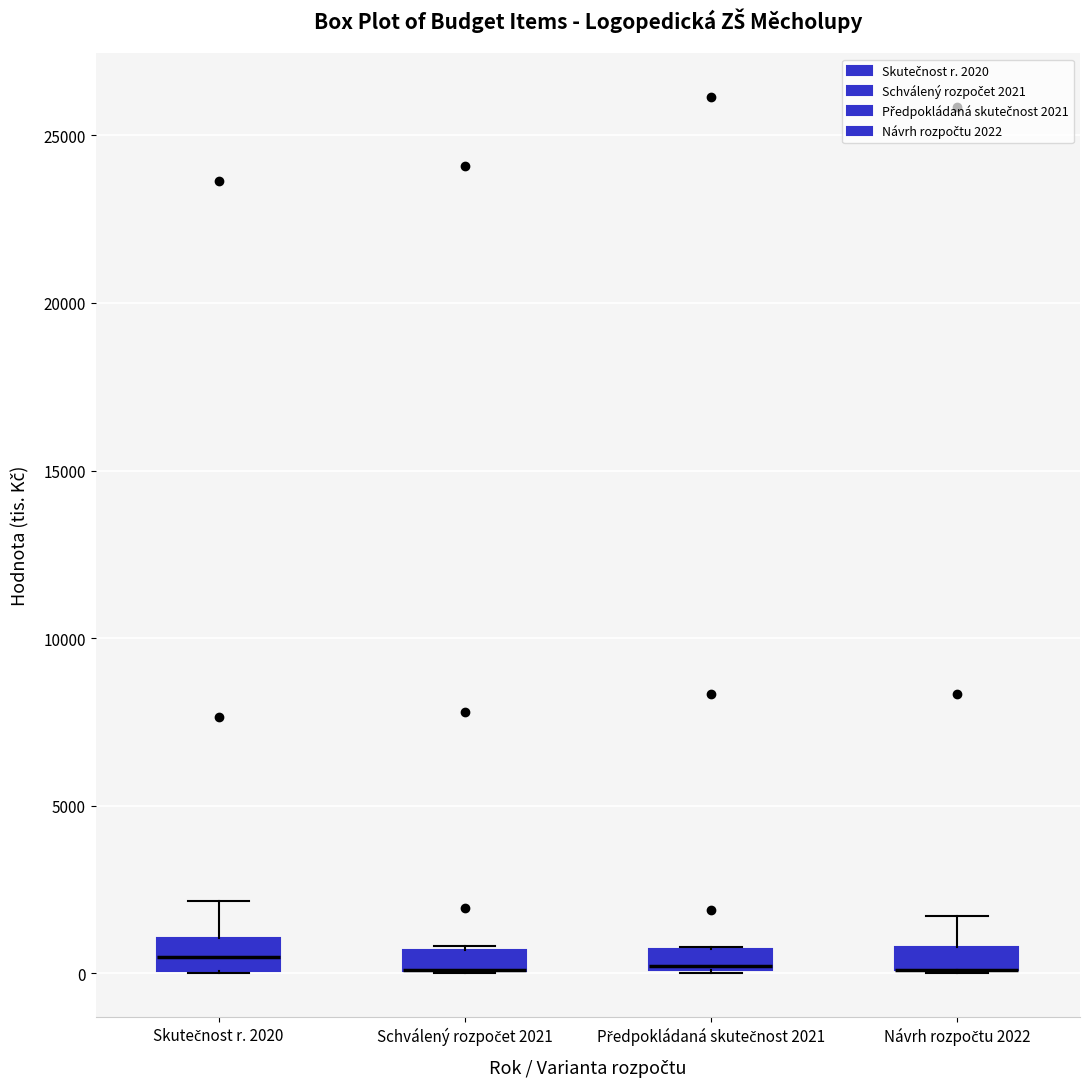

Where is the lower edge of the box for Skutečnost r. 2020 on the y-axis? The values are not printed on the chart, so give them approximately, as read against the axis.

0